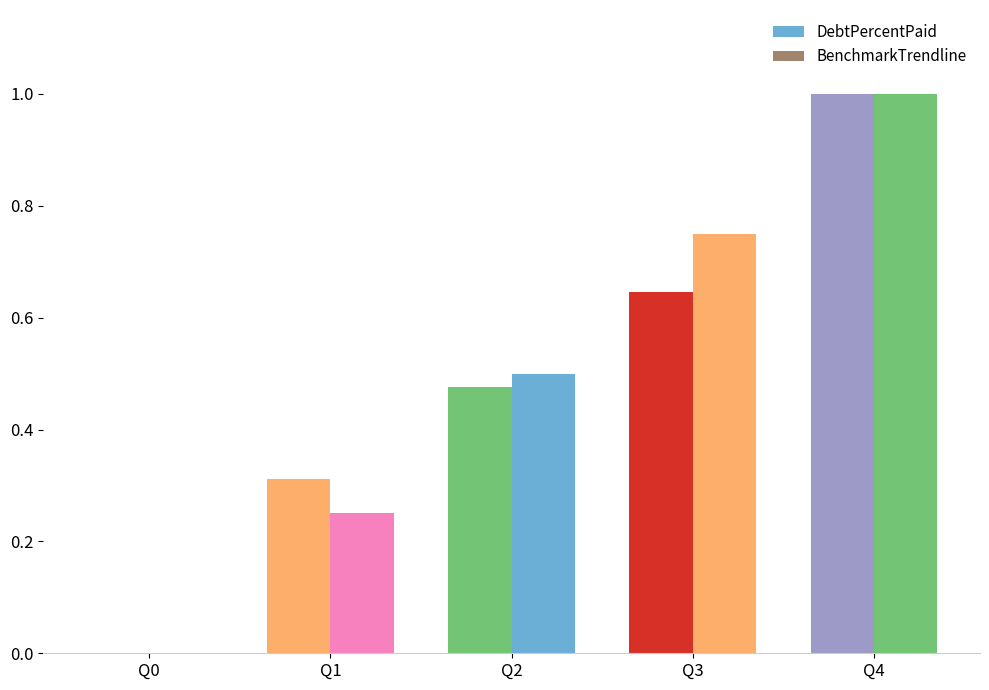

Which series has the widest spread of values?

DebtPercentPaid